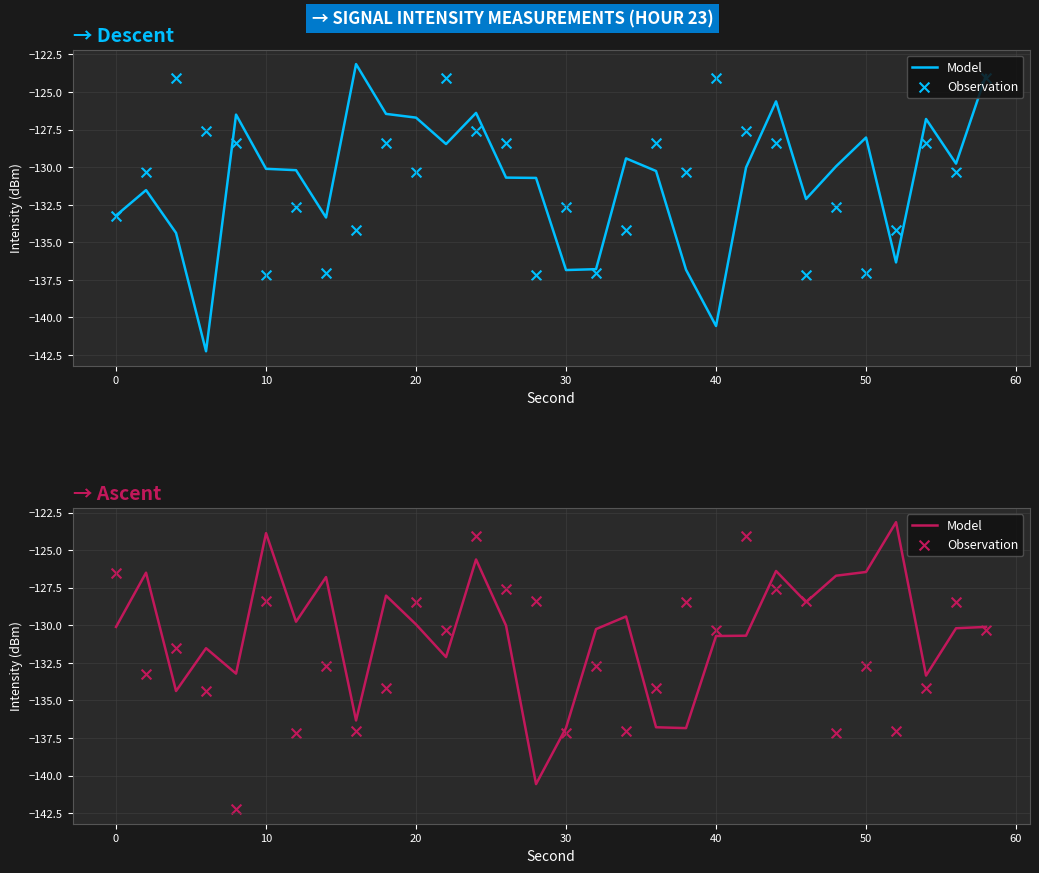

Which series reaches the maximum Y coordinate?

Model